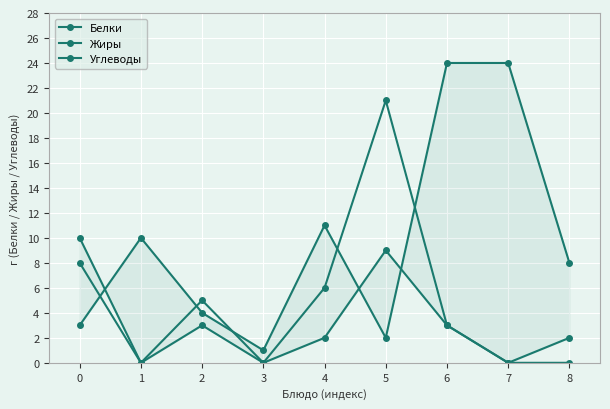

What is the sum of the Жиры values at 4 and 6?

9